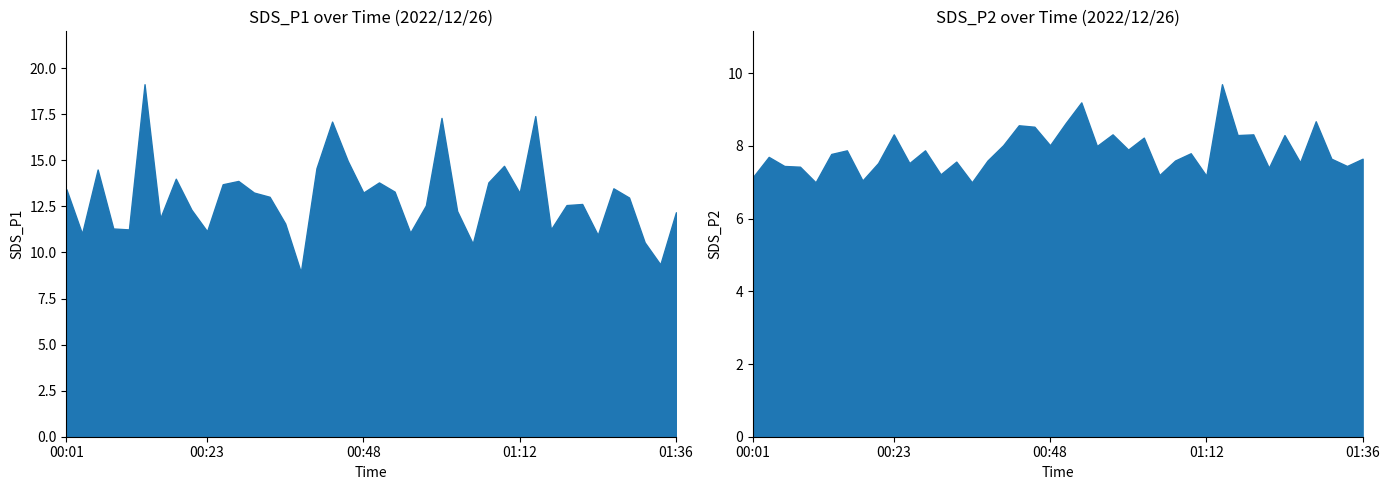

What is the total value across all series at 01:05?

17.7